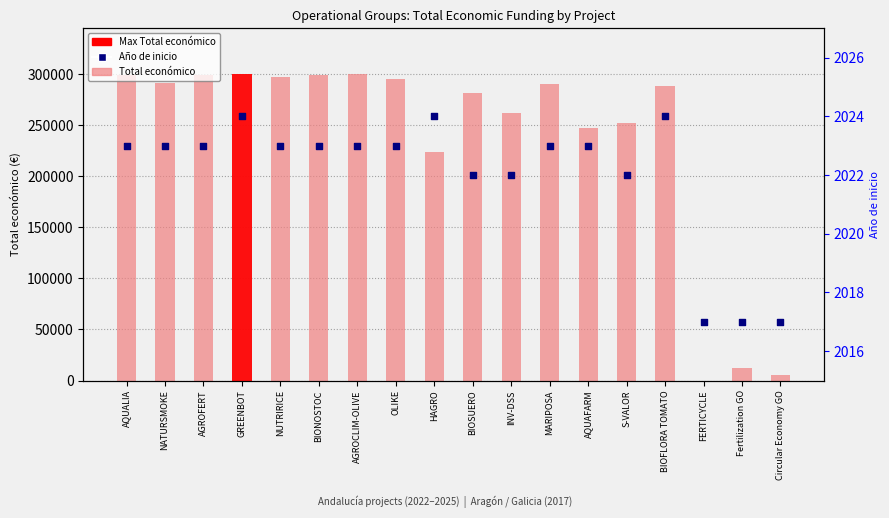

At which category is the sum across all series the highest?

GREENBOT